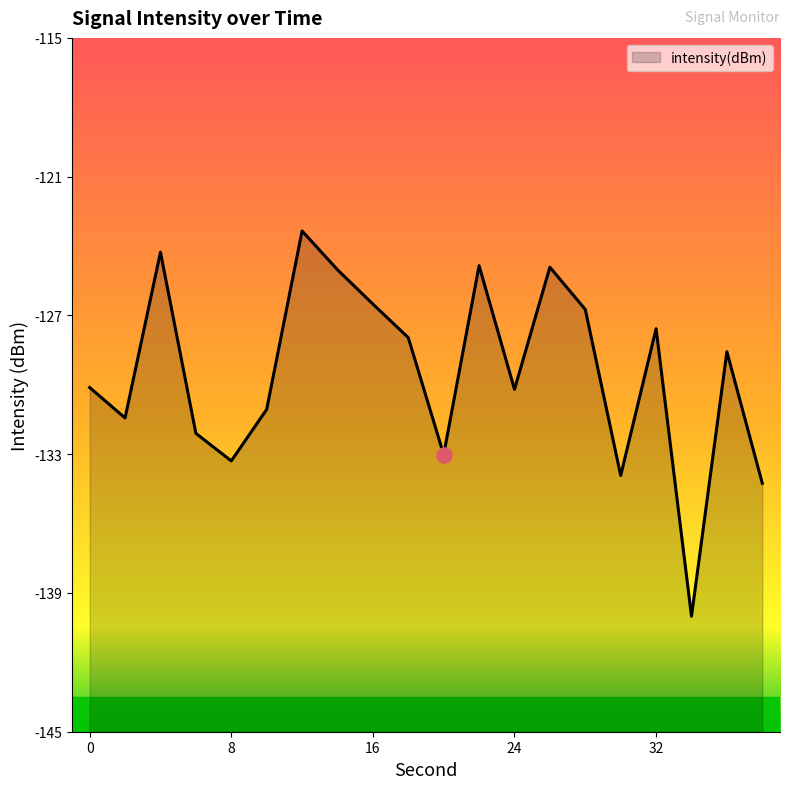

What is the change in value from 30 to 34?

-6.1